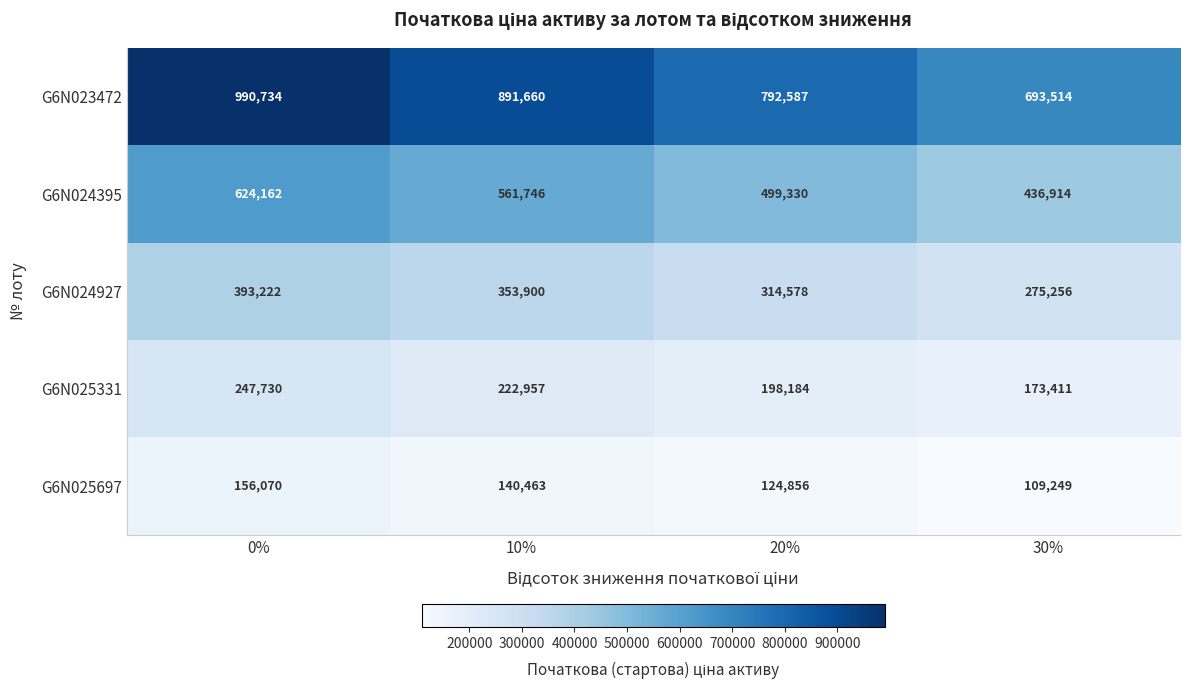

Between 0% and 30%, which series saw the biggest shift?

G6N023472